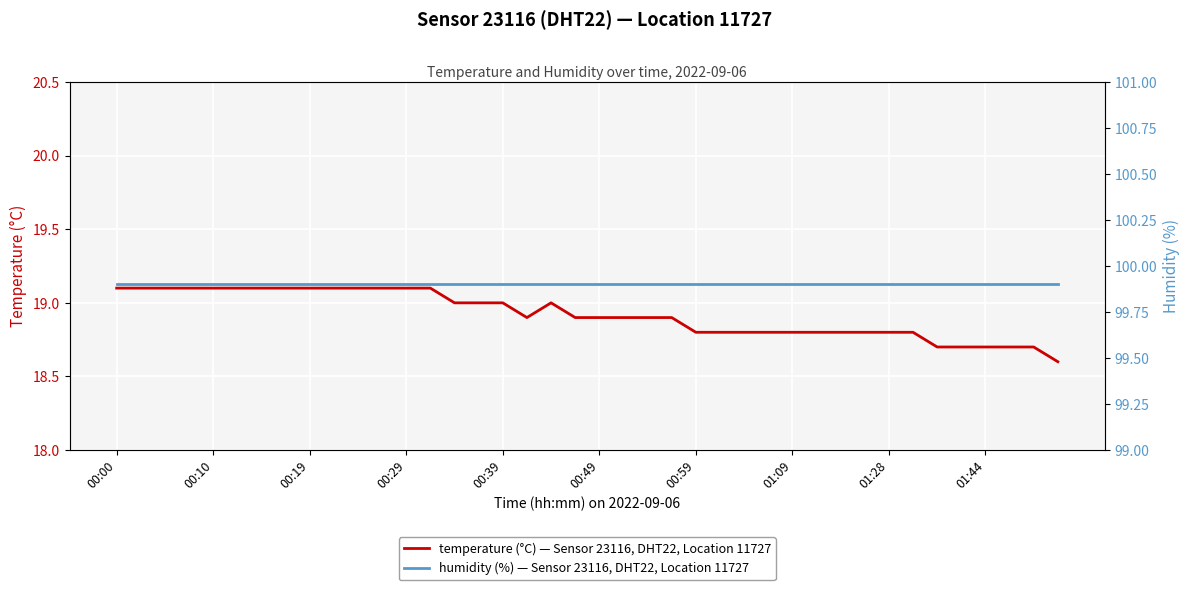

The value of temperature (°C) — Sensor 23116, DHT22, Location 11727 at 00:10 is 19.1. True or false?

True